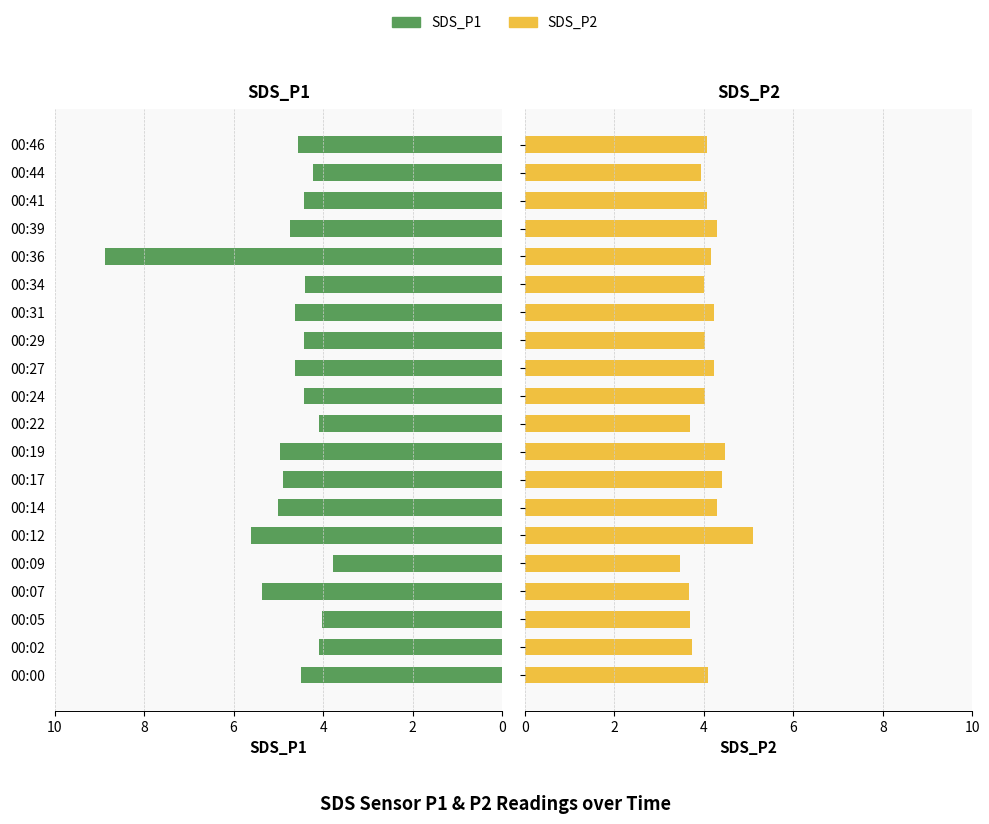

What is the average value of the SDS_P2 series?

4.1